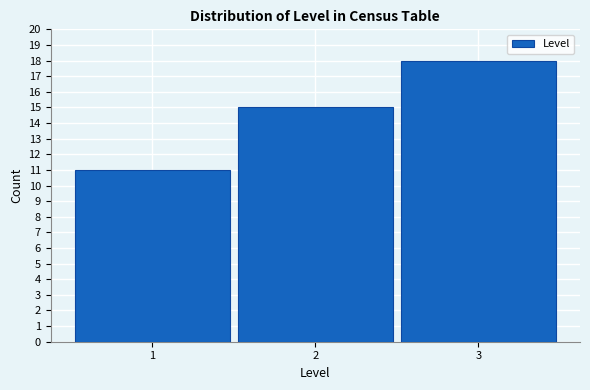

Reading left to right, what are all the values shown in this chart?

11	15	18